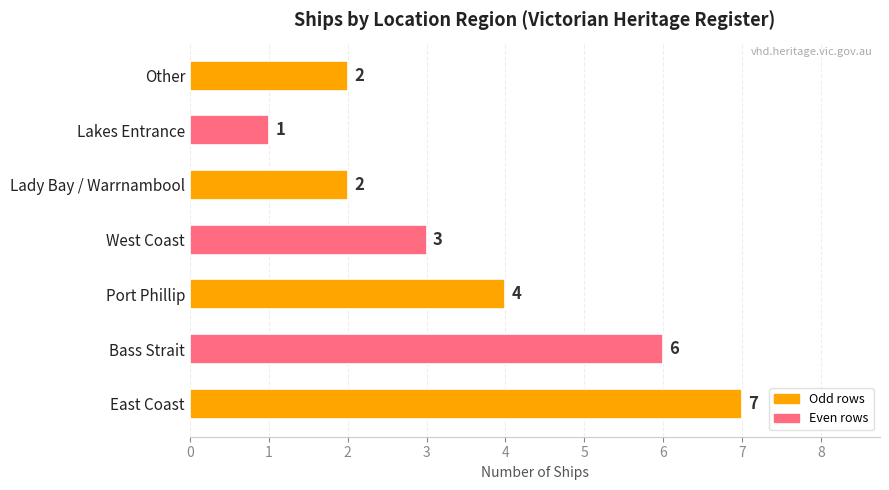

The value at West Coast is 3. True or false?

True